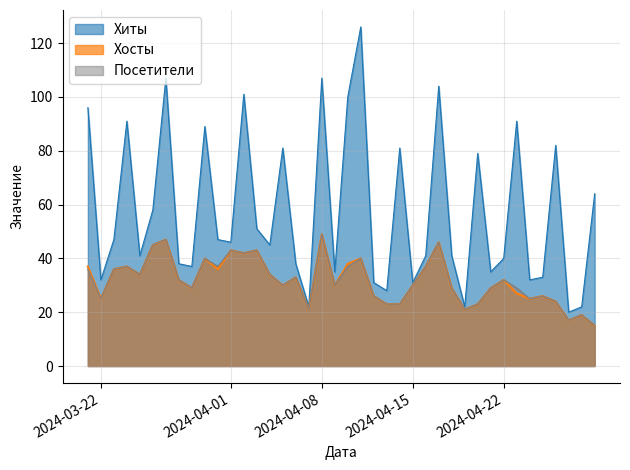

How many values in the Посетители series are below 32?

20